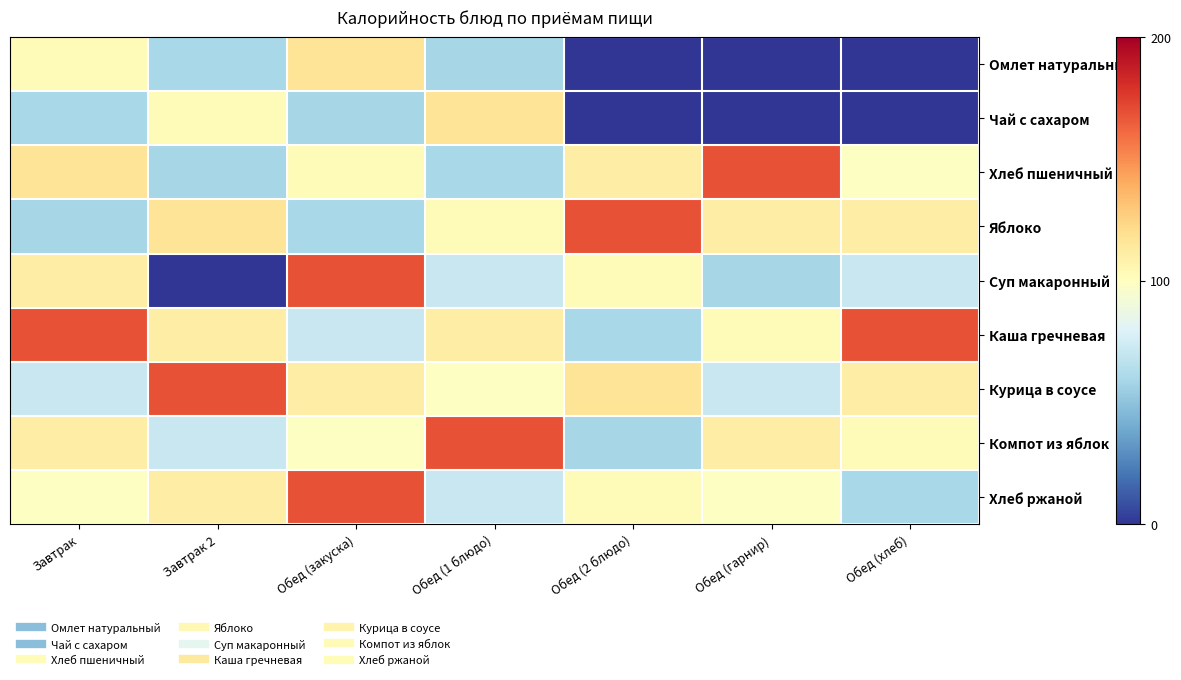

What is the total value across all series at Обед (закуска)?

957.7